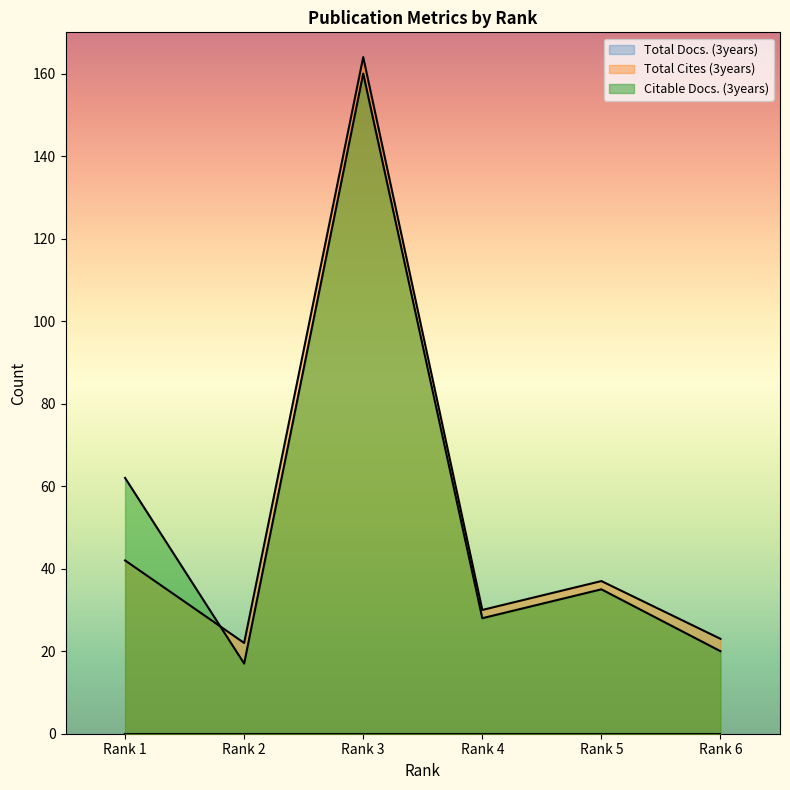

How many interior local valleys does the Citable Docs. (3years) series have?

2